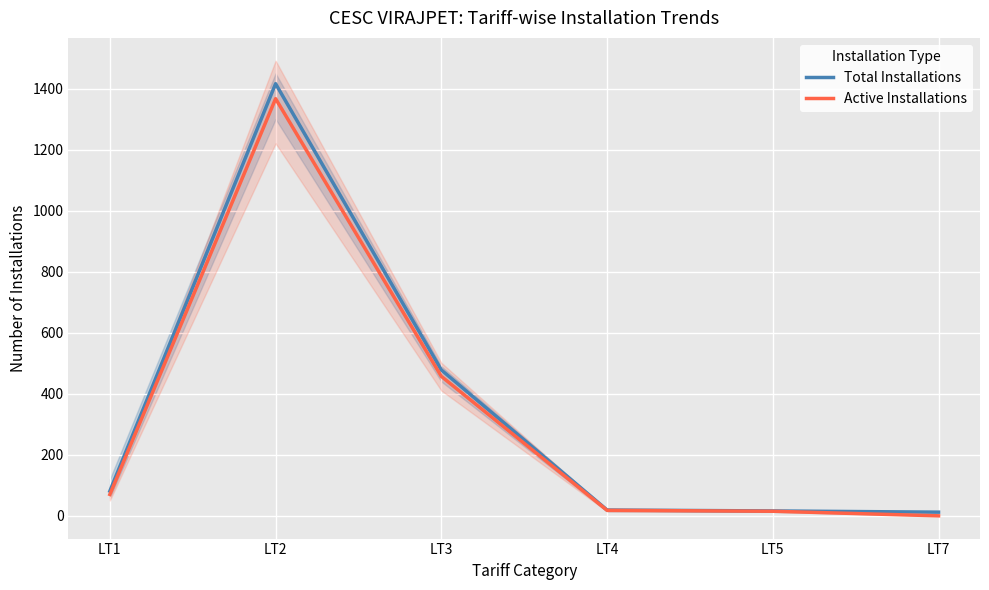

What is the sum of the Active Installations values at LT4 and LT7?

18